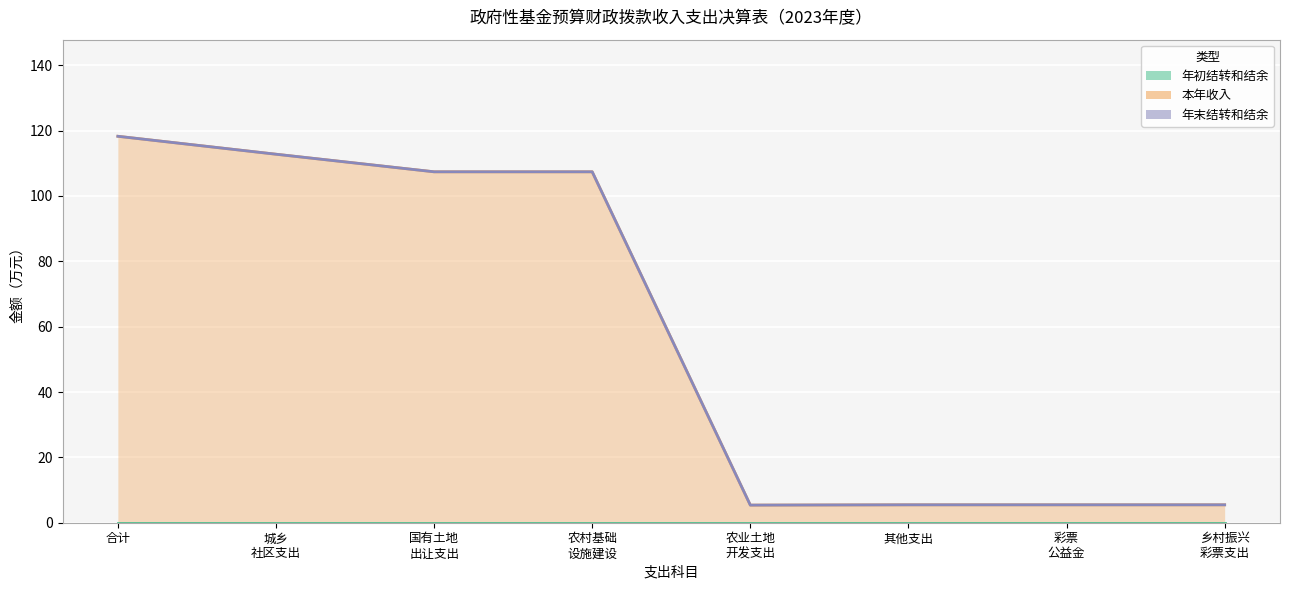

True or false: 年初结转和结余 and 本年收入 intersect in this chart.

False